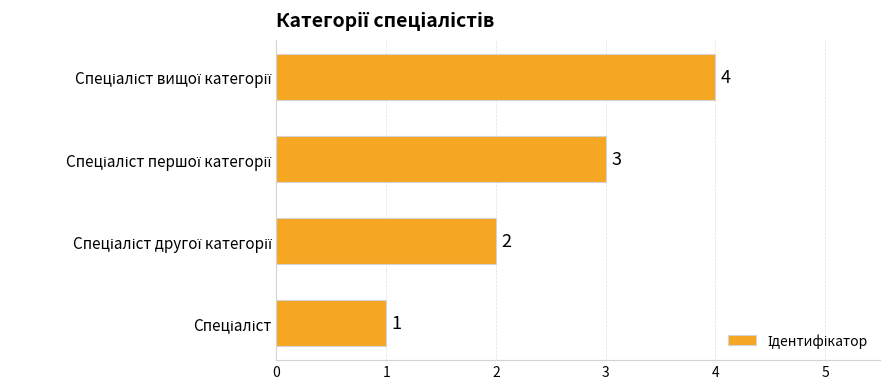

What is the difference between the maximum and minimum values?

3